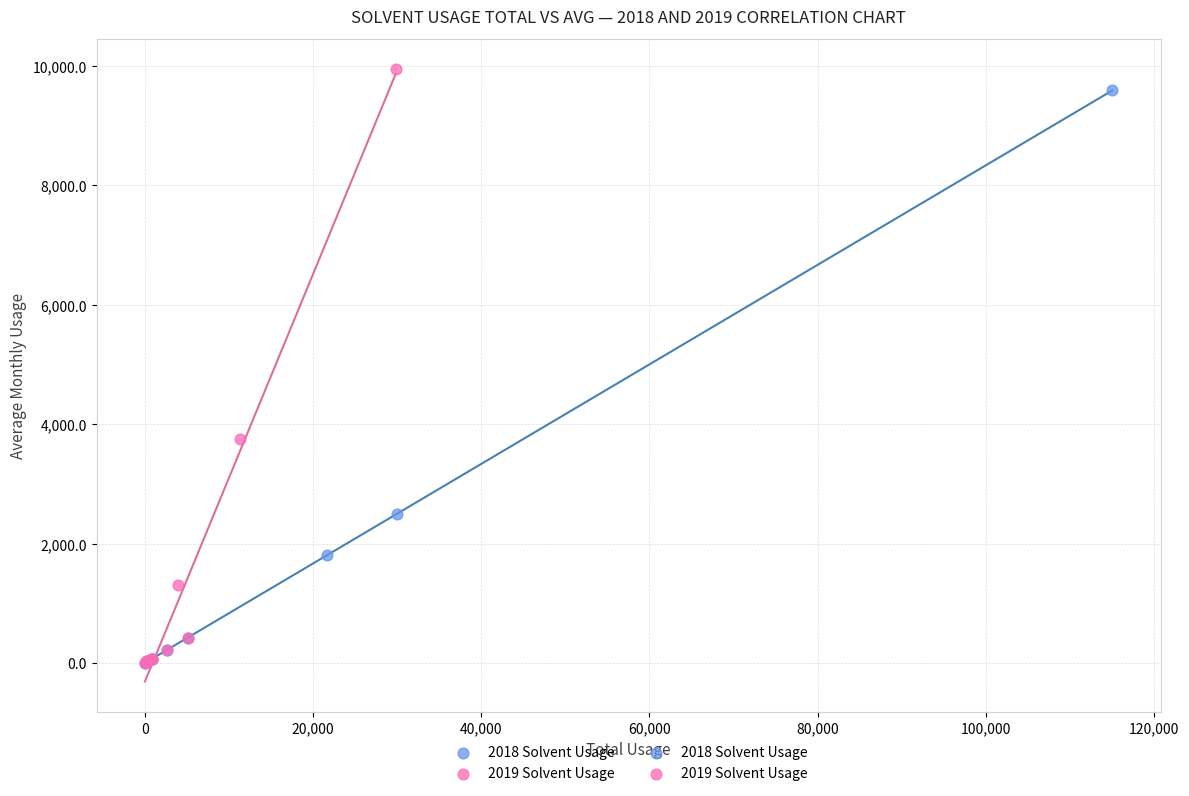

Which series has the widest spread of Y values?

2019 Solvent Usage